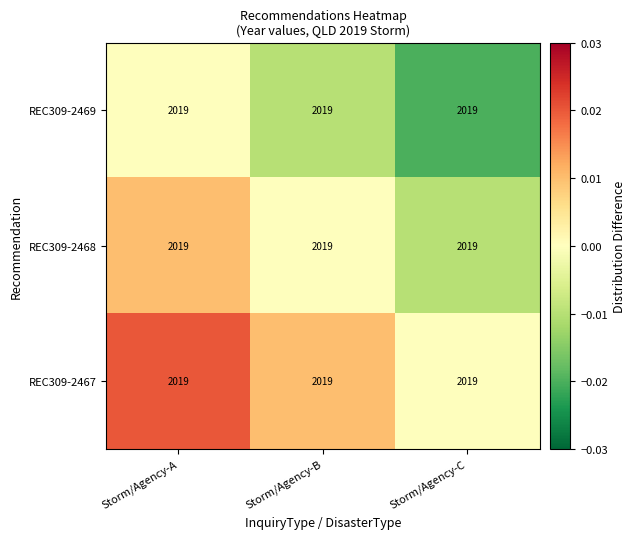

Which series changed the most between Storm/Agency-A and Storm/Agency-B?

REC309-2469